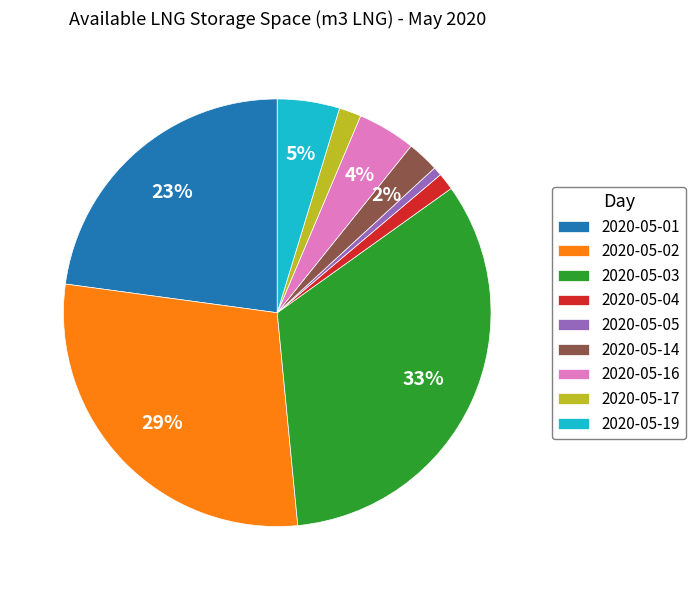

To the nearest percent, what is the difference between the 2020-05-02 and 2020-05-17 slice percentages?

27%